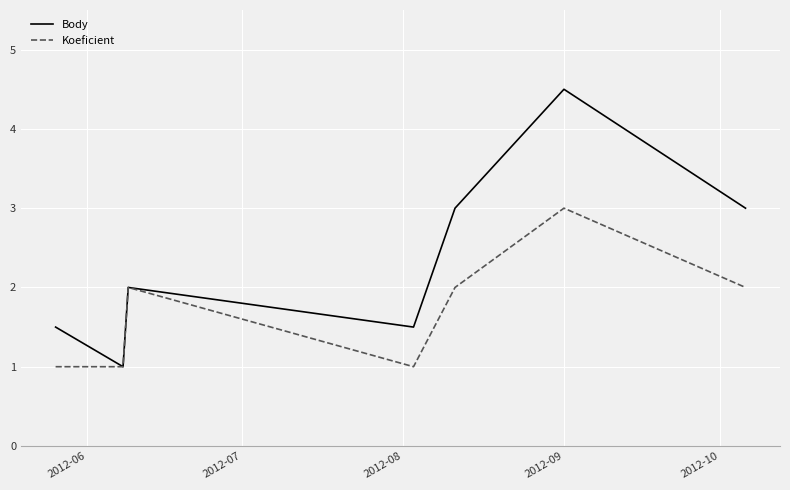

What is the lowest value of the Koeficient series?

1.0